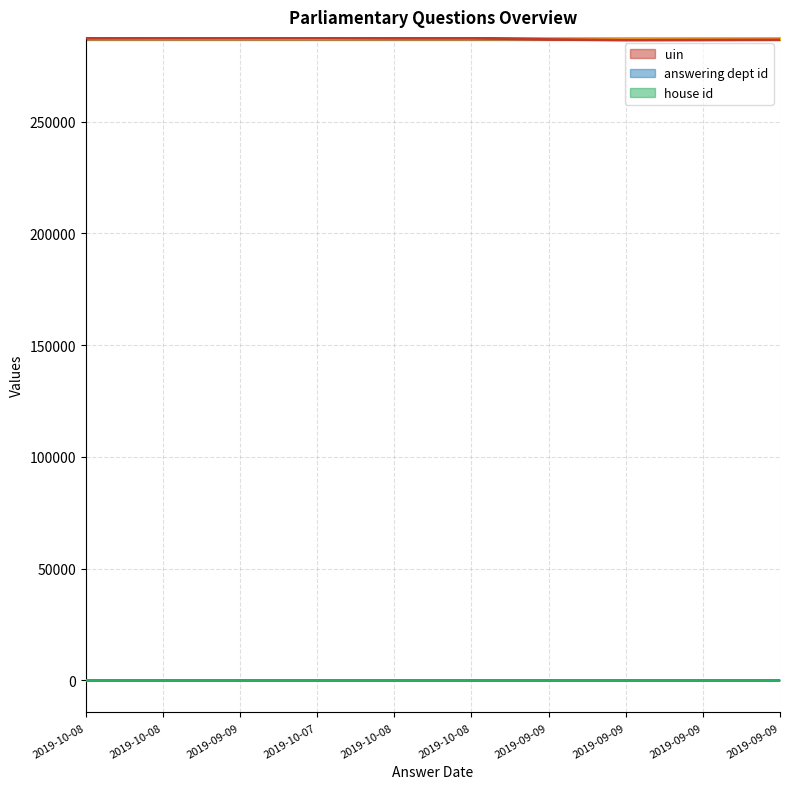

Where is the first local maximum for uin?

2019-10-07